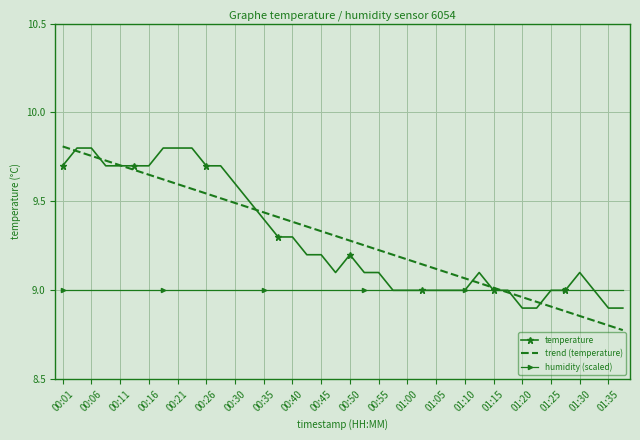

What are all the series names shown in the legend?

temperature, trend (temperature), humidity (scaled)